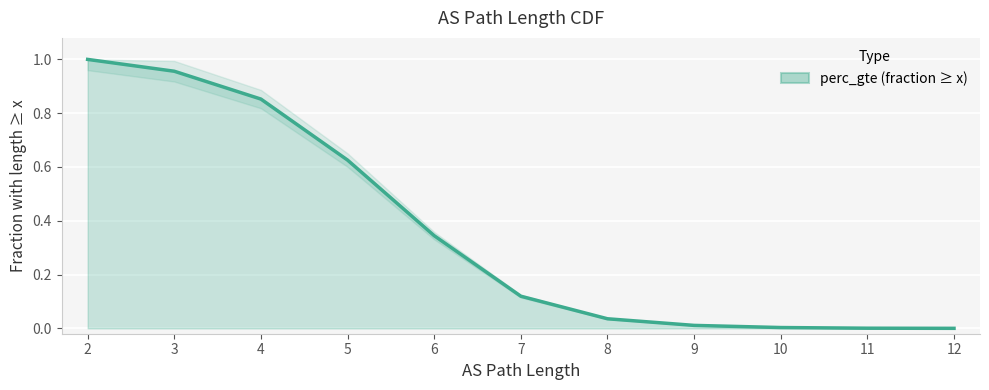

The value at 8 is 0.0. True or false?

True